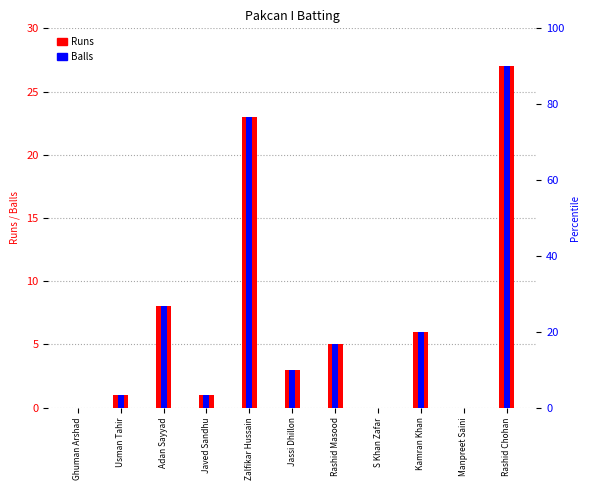

What is the label of the 10th bar from the left?

Manpreet Saini